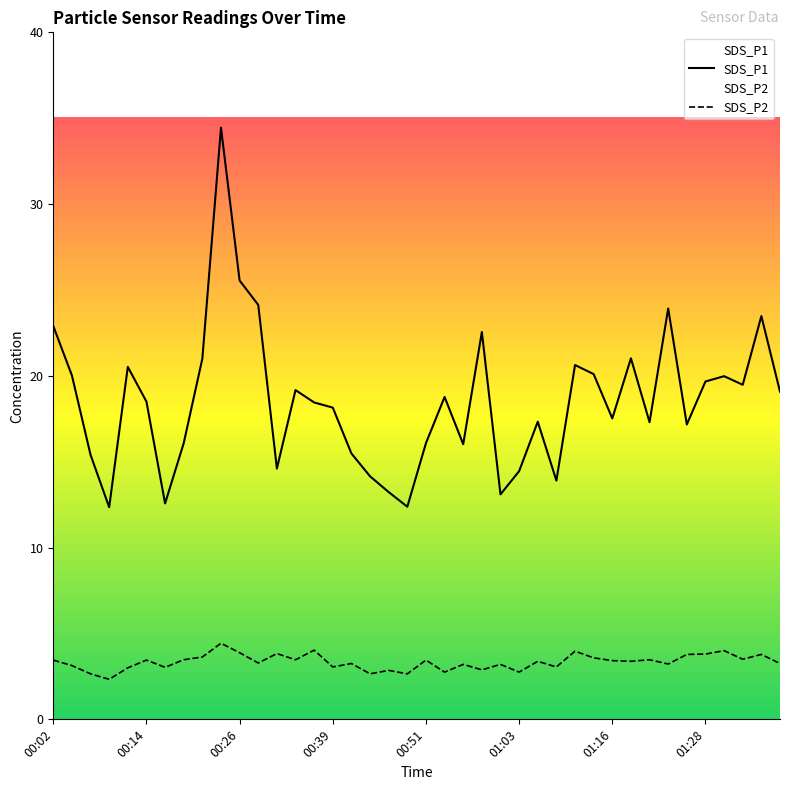

What is the difference between the maximum and minimum values in the SDS_P1 series?

22.1